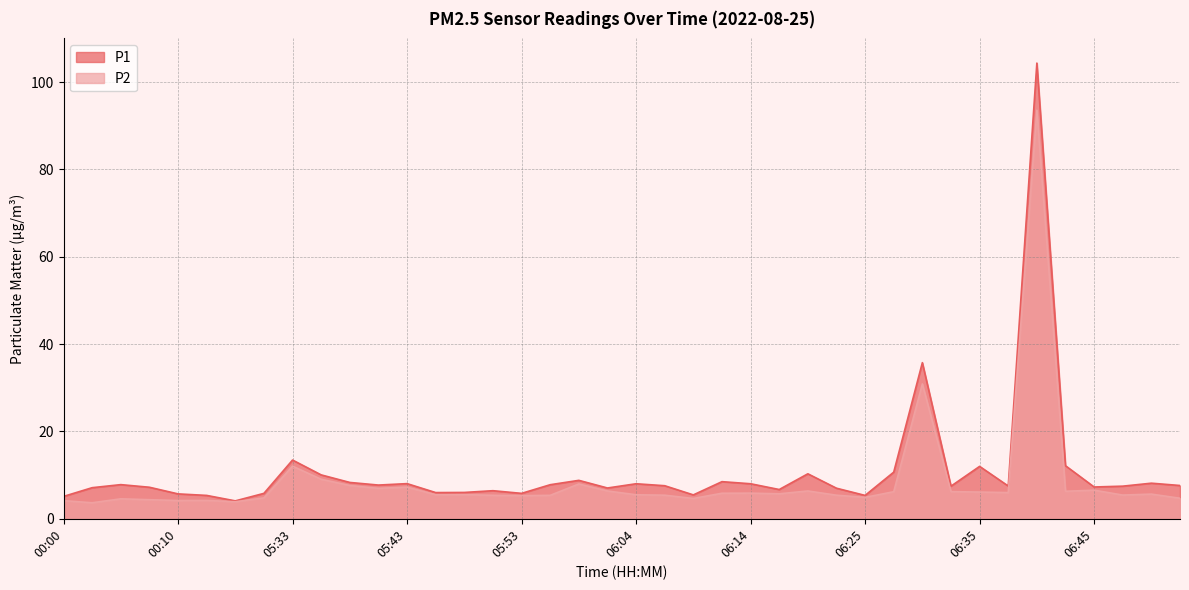

What position from the right is 06:07?

19